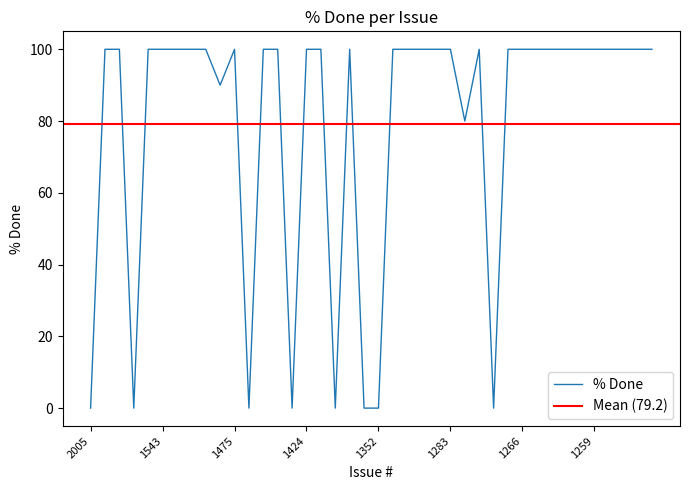

At which category does the chart reach its peak across all series?

2003